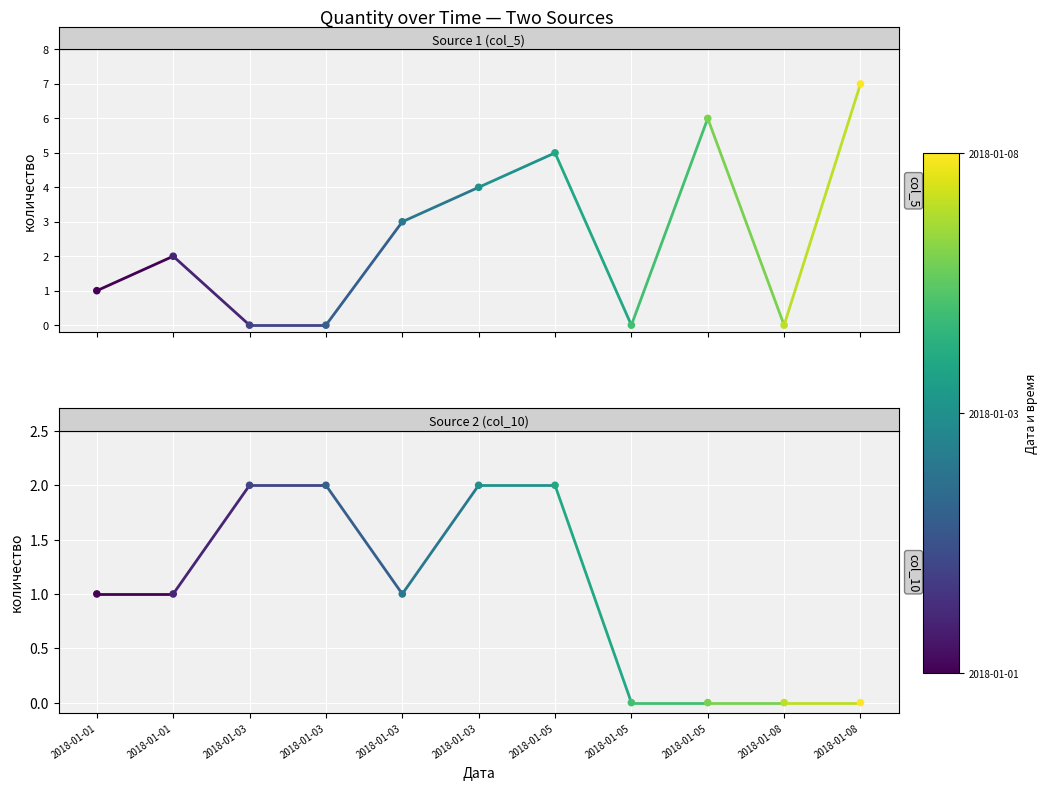

Which series reaches the maximum Y coordinate?

col_5